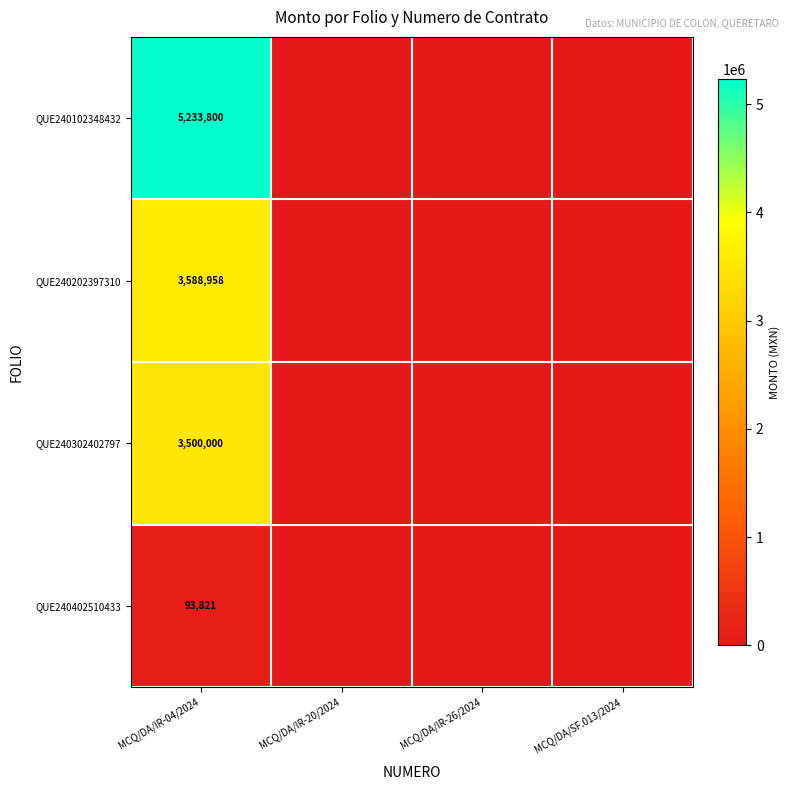

Is it true that QUE240402510433 equals 24092 at MCQ/DA/IR-04/2024?

False